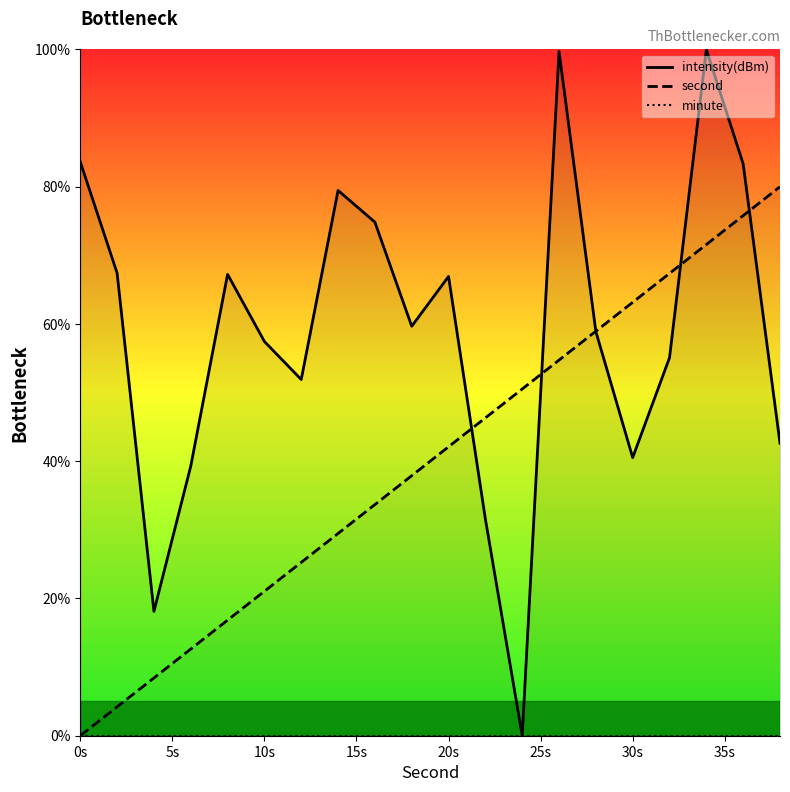

True or false: second and intensity(dBm) intersect in this chart.

True